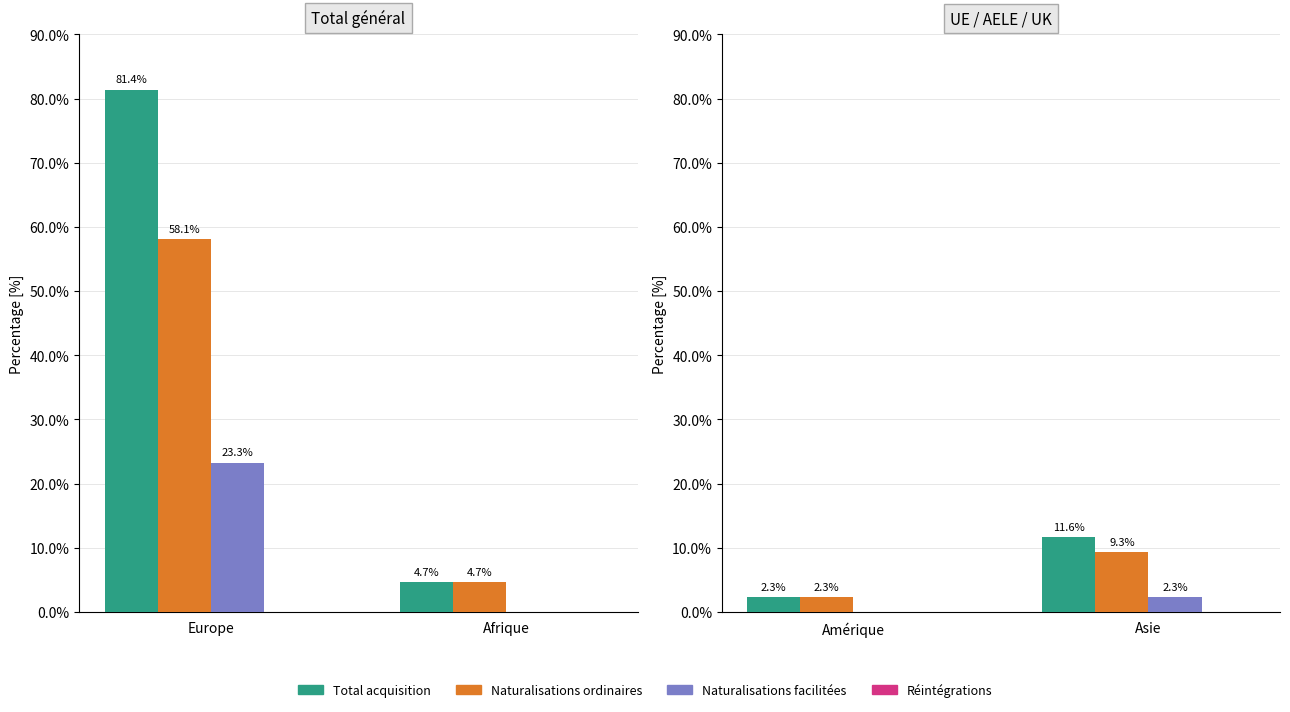

At which label is Réintégrations closest to 0?

Amérique